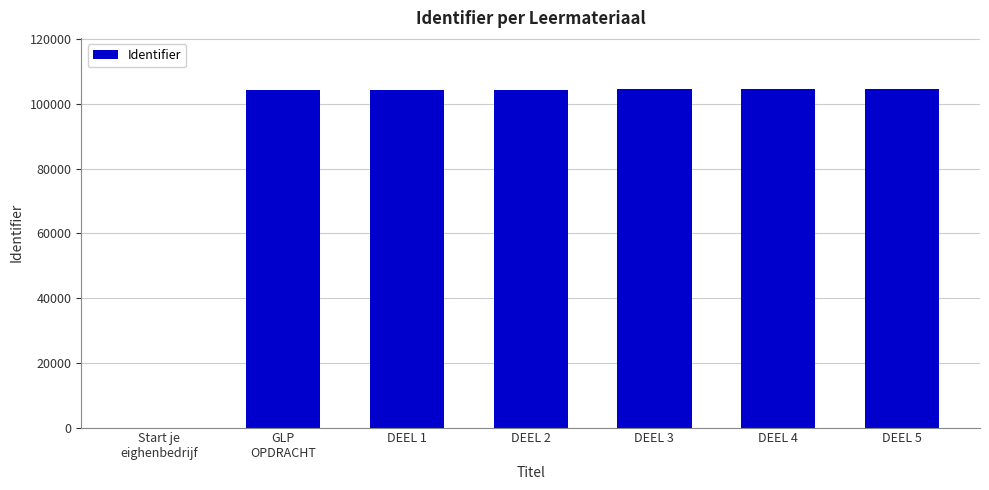

The value at DEEL 4 is 104681. True or false?

True